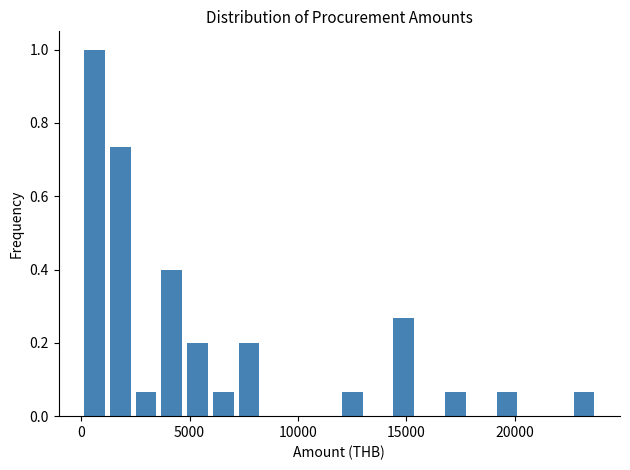

Around what value on the x-axis is the tallest bar? Give the approximate position of its centre, as read against the axis.

500